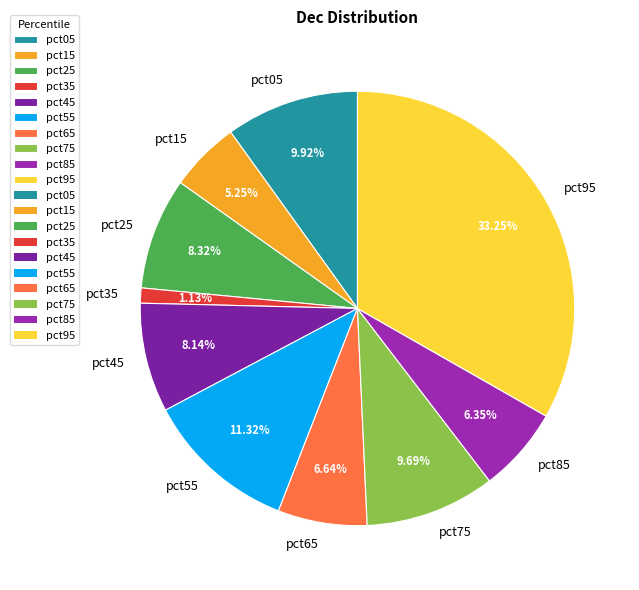

Is there a majority slice in this chart?

No